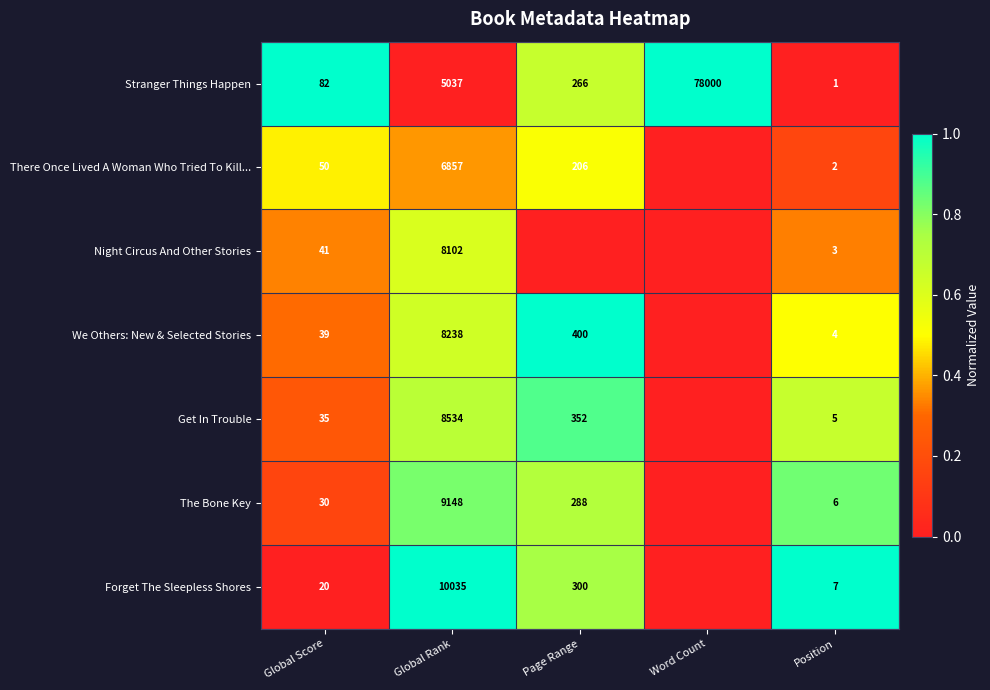

Between Global Rank and Word Count, which is larger?

Word Count